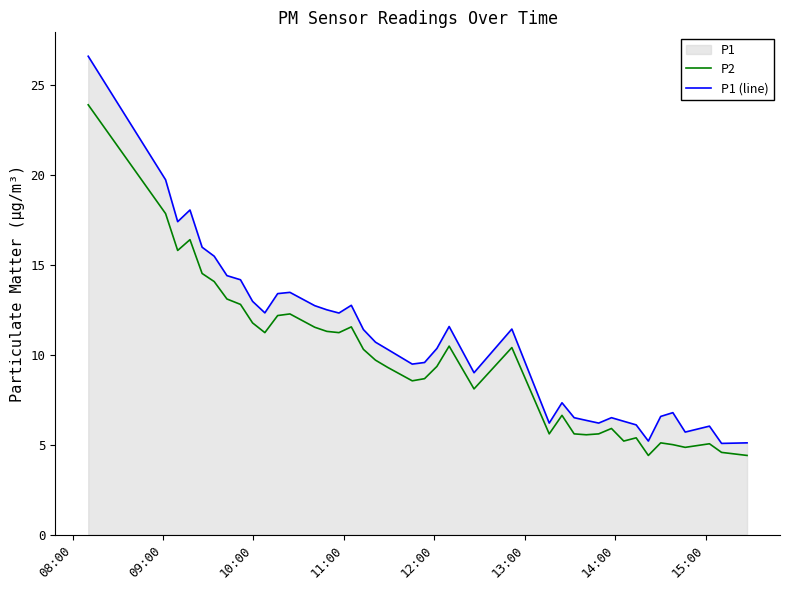

Which series has the largest total across all categories?

P1 (line)